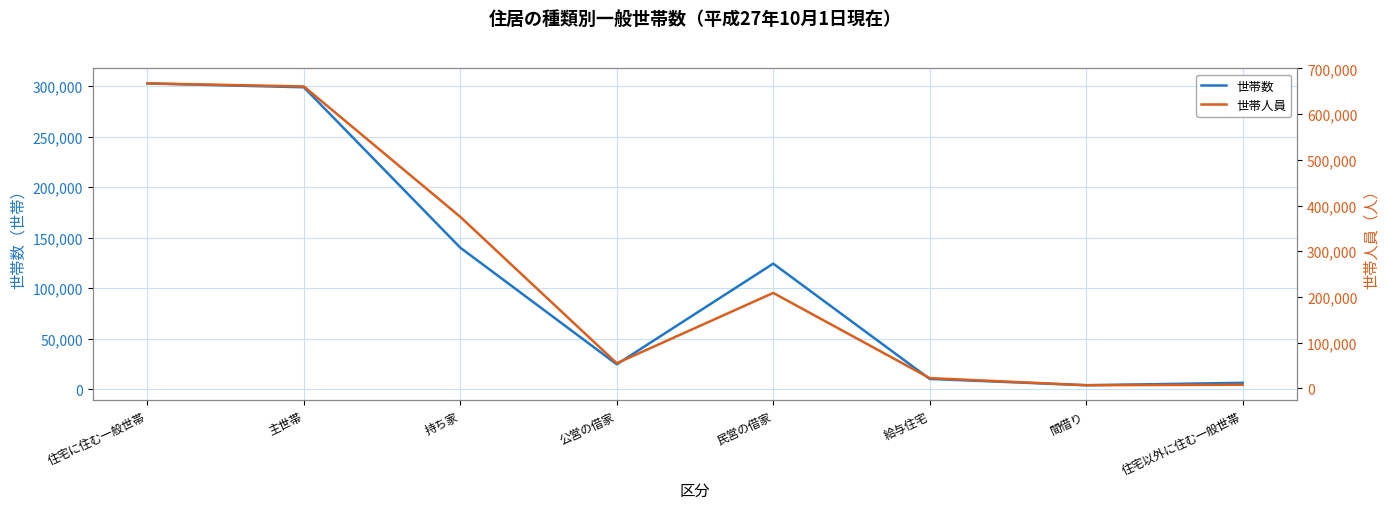

What is the total value across all series at 住宅に住む一般世帯?

969957